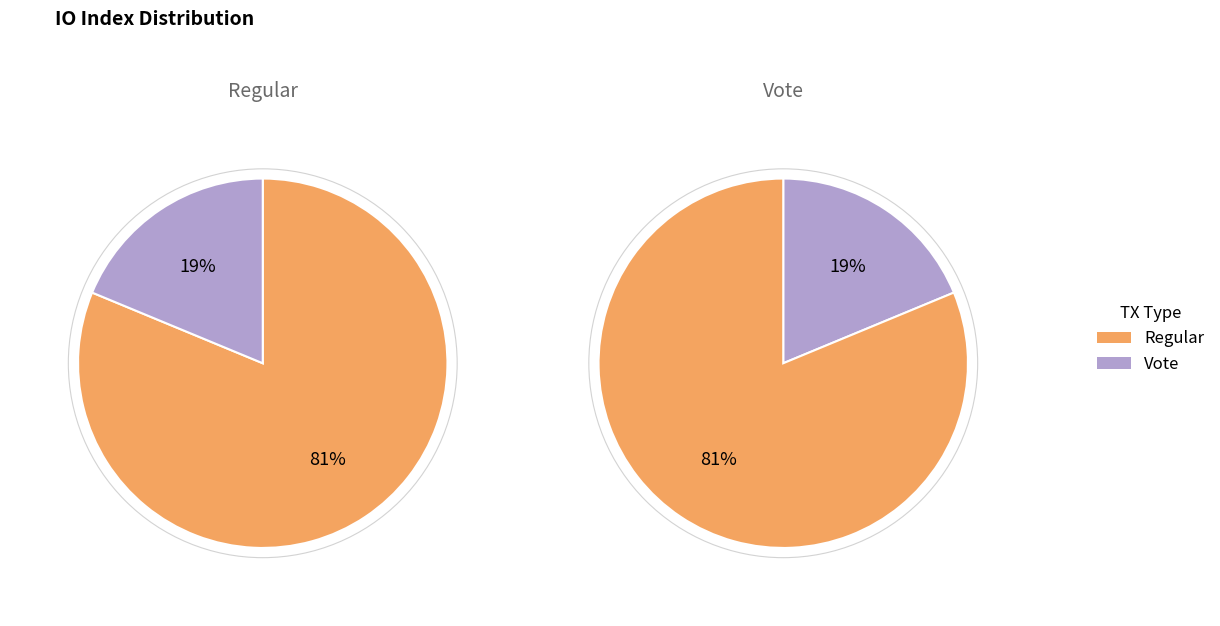

Between Regular and Vote, which is larger?

Regular